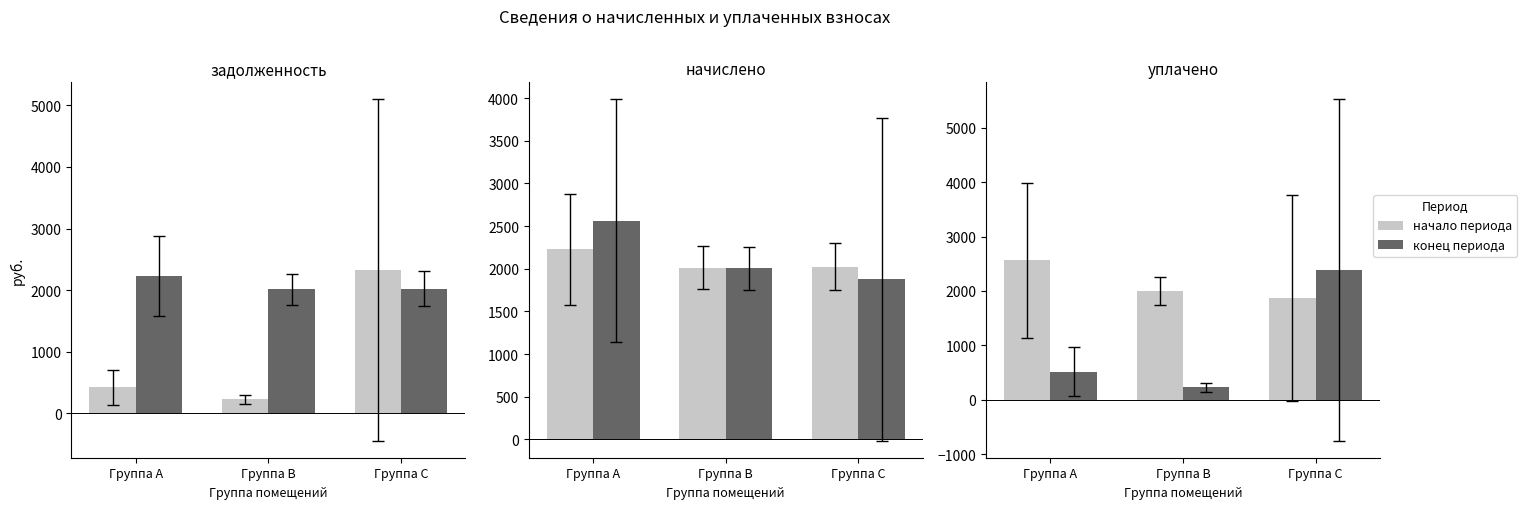

What is the value of the уплачено (col_4) bar at the 1st from the left?

2561.3